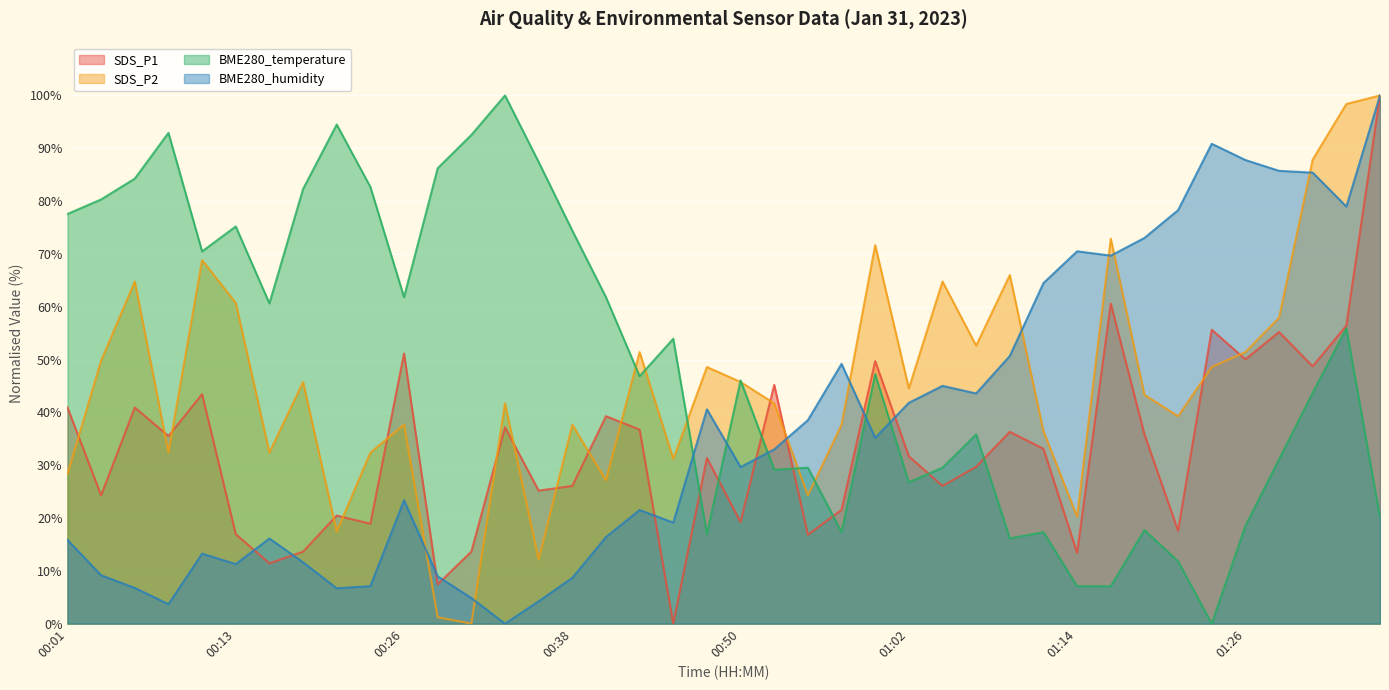

What is the label of the 18th point from the left?

00:43